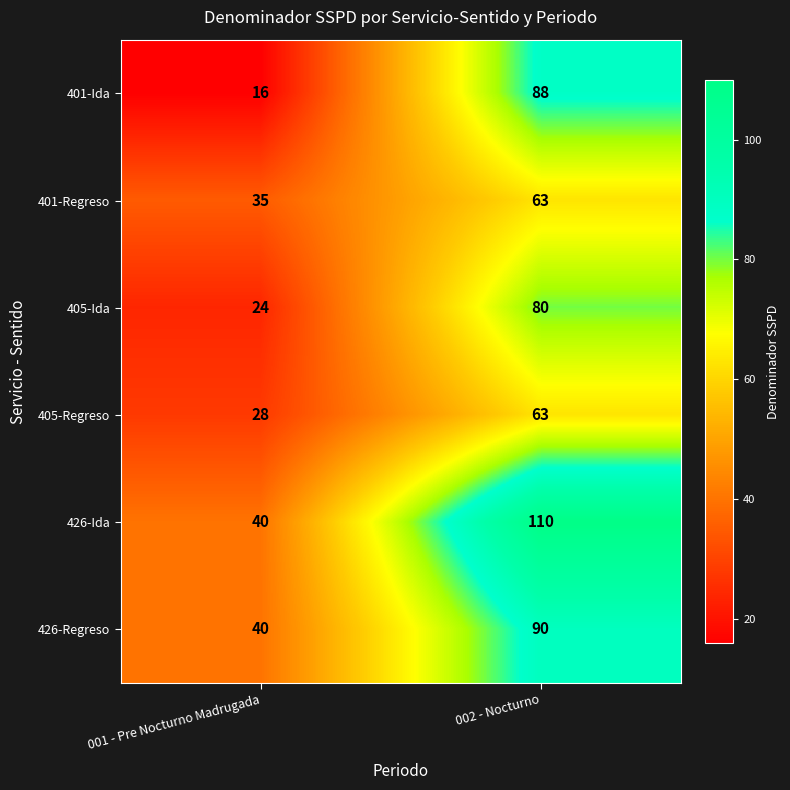

Which series has the largest range (max minus min)?

401-Ida